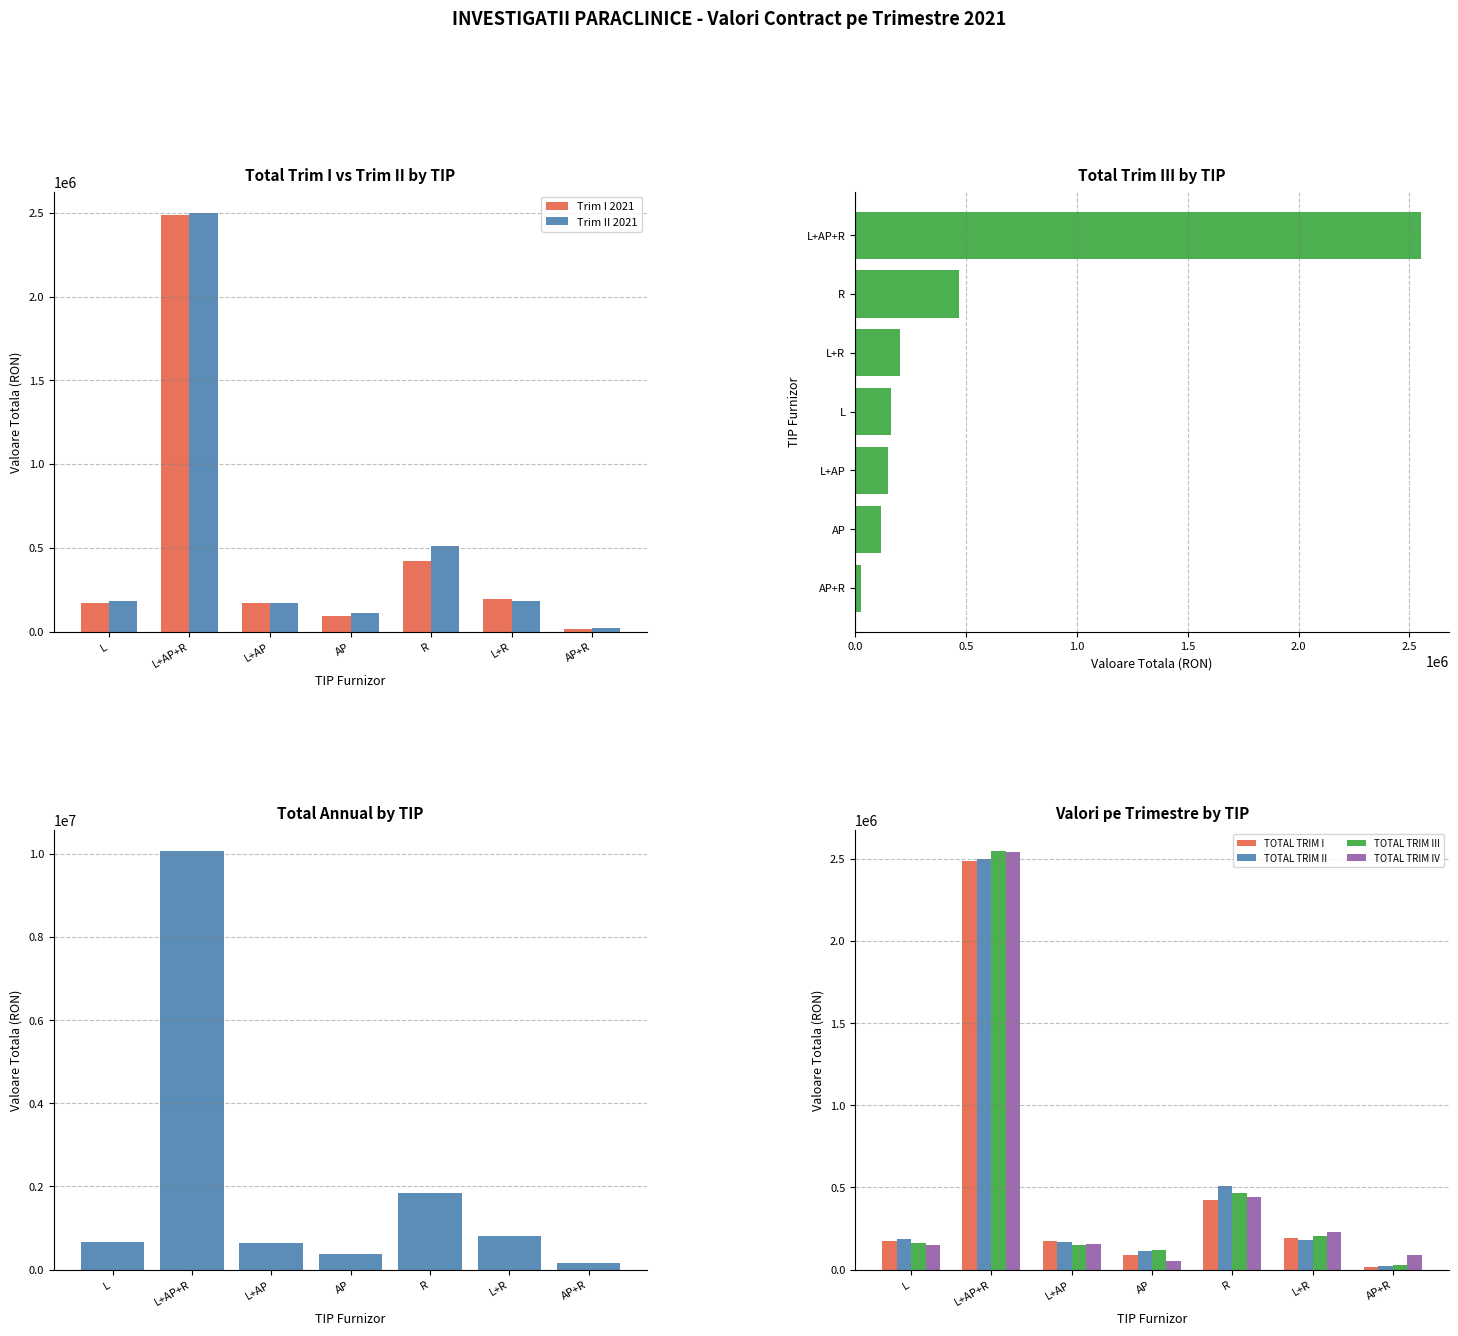

Read the TOTAL_TRIM_IV value at L+AP+R.

2544084.1